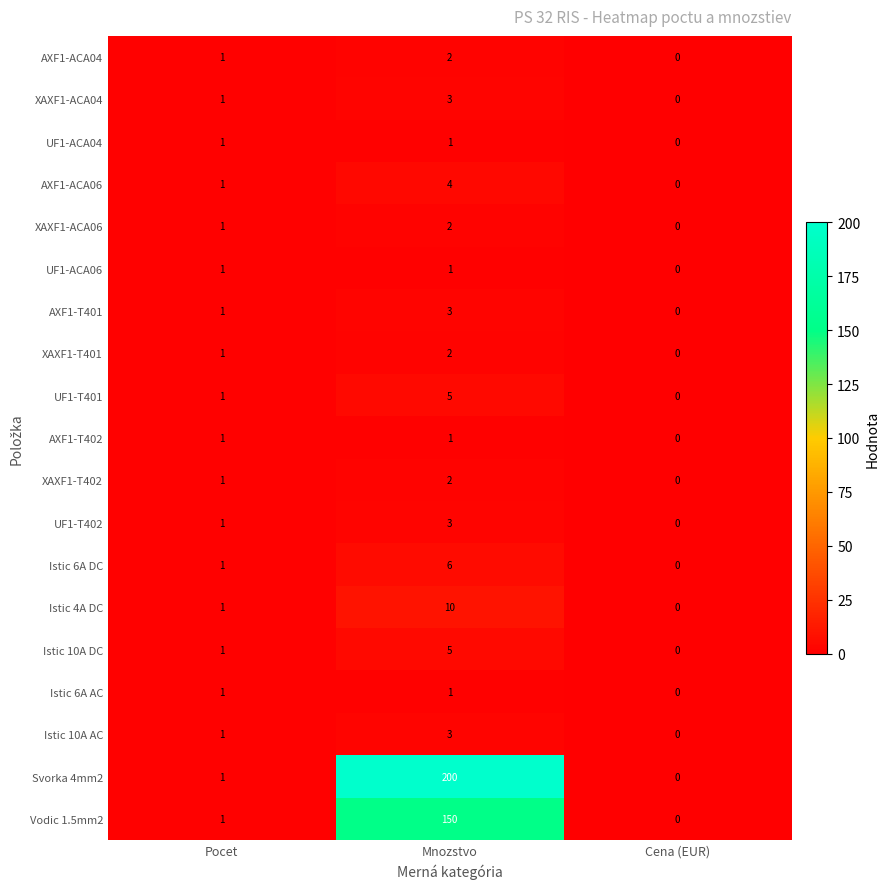

What is the sum of all XAXF1-T402 values?

3